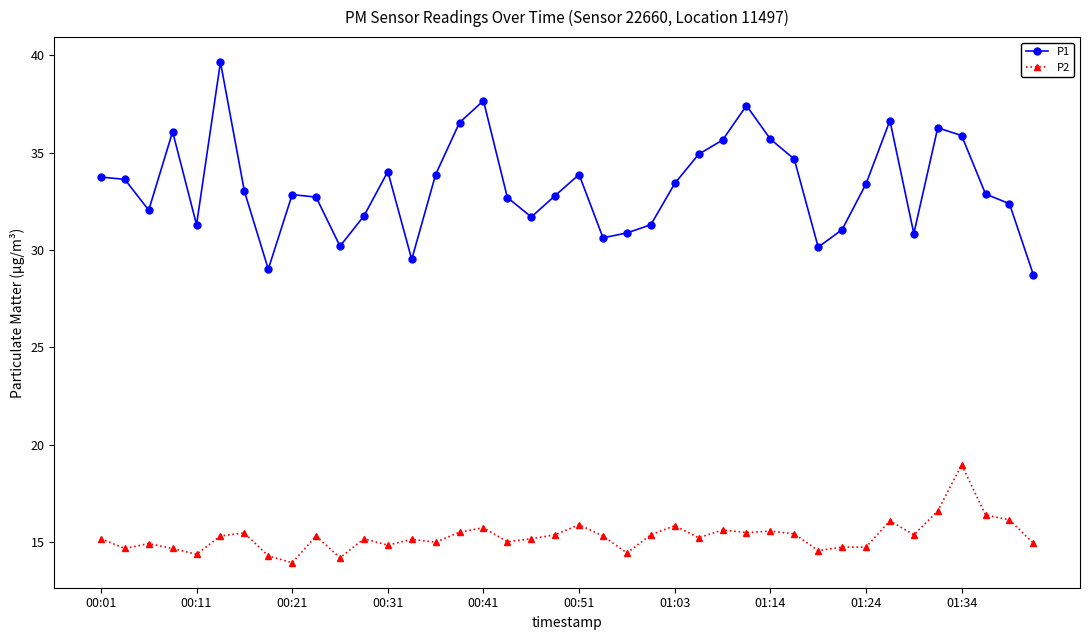

Which series has the widest spread of values?

P1